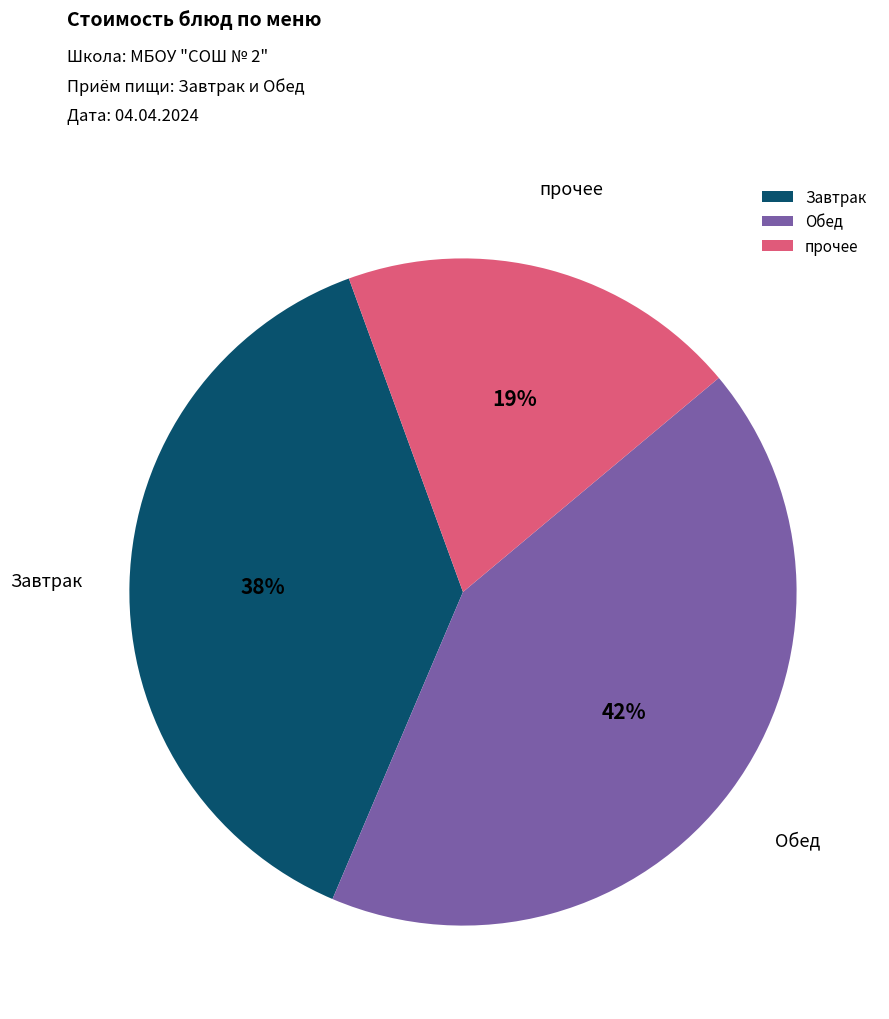

Which slice is the largest?

Обед